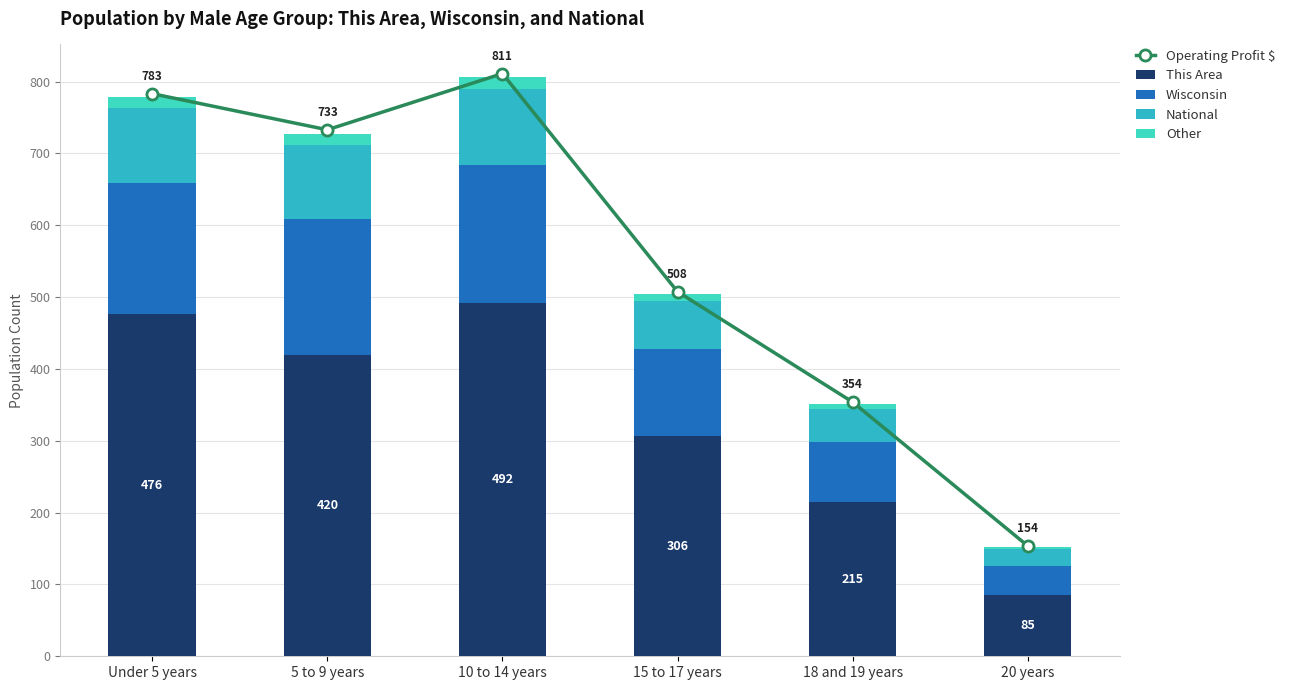

Reading right to left, what are all the values shown in this chart?

Operating Profit $: 20 years=153.7	18 and 19 years=353.9	15 to 17 years=507.6	10 to 14 years=811.2	5 to 9 years=733.0	Under 5 years=783.2
This Area: 20 years=85.0	18 and 19 years=215.0	15 to 17 years=306.0	10 to 14 years=492.0	5 to 9 years=420.0	Under 5 years=476.0
Wisconsin: 20 years=41.0	18 and 19 years=83.1	15 to 17 years=121.7	10 to 14 years=192.2	5 to 9 years=188.3	Under 5 years=183.4
National: 20 years=23.1	18 and 19 years=46.5	15 to 17 years=66.6	10 to 14 years=105.8	5 to 9 years=103.9	Under 5 years=103.2
Other: 20 years=3.5	18 and 19 years=7.0	15 to 17 years=10.0	10 to 14 years=15.9	5 to 9 years=15.6	Under 5 years=15.5